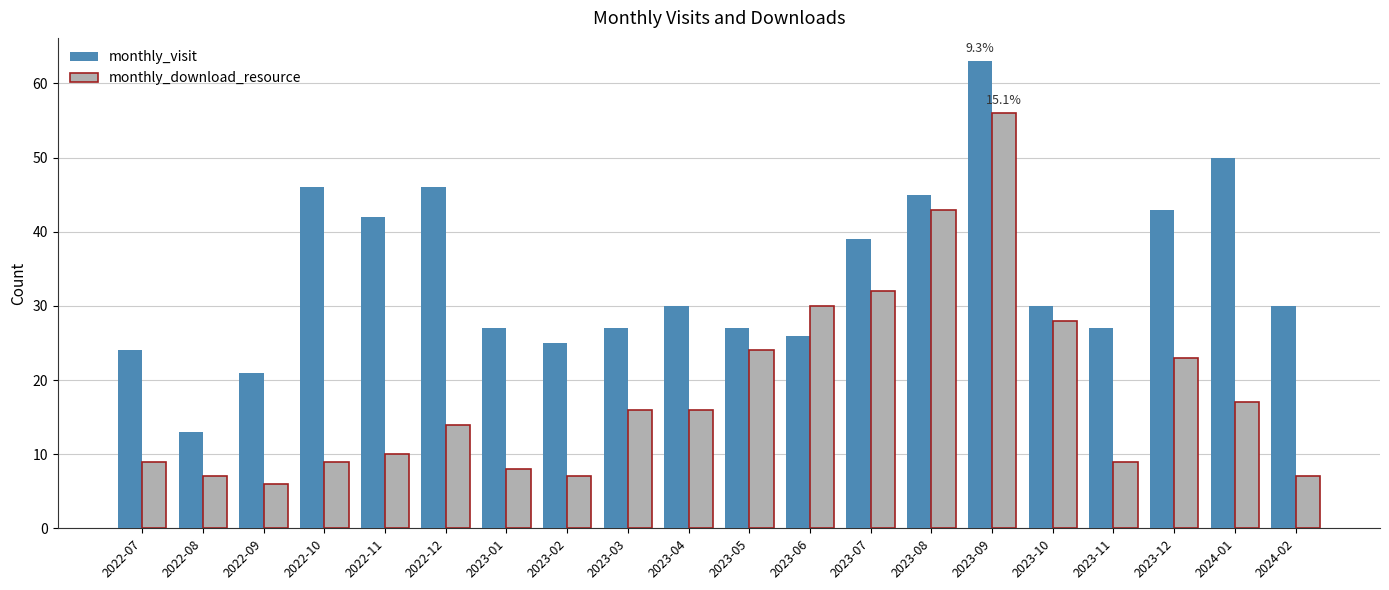

Is the value of monthly_download_resource at 2023-08 greater than the value of monthly_visit at 2024-01?

No